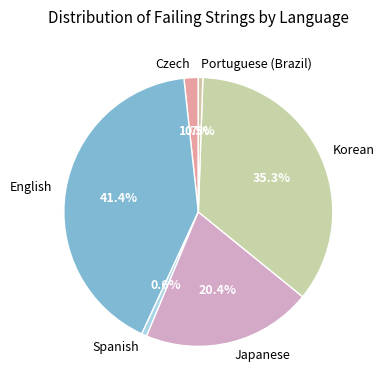

What is the largest slice in the pie chart?

English